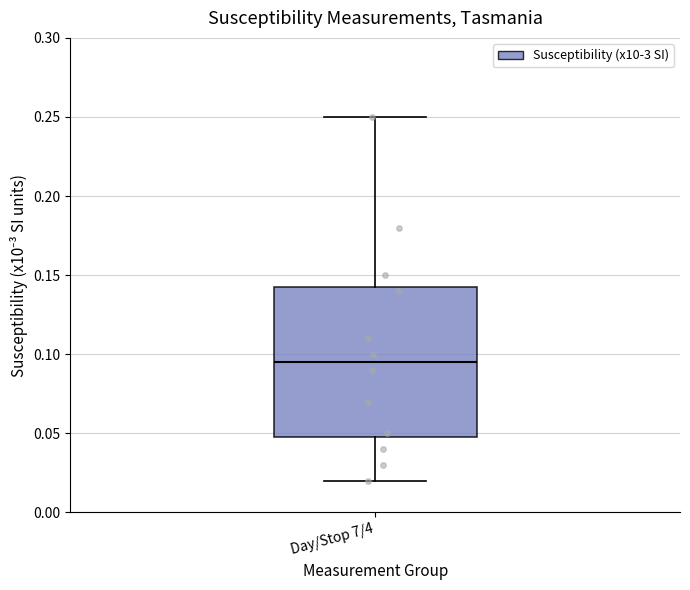

Transcribe this box plot: give where the median line is, the range the box spans, and where the two whiskers end, as read against the y-axis. The values are not printed on the chart, so give them approximately, as read against the axis.

median 0.095, box 0.050 to 0.145, whiskers 0.020 to 0.250